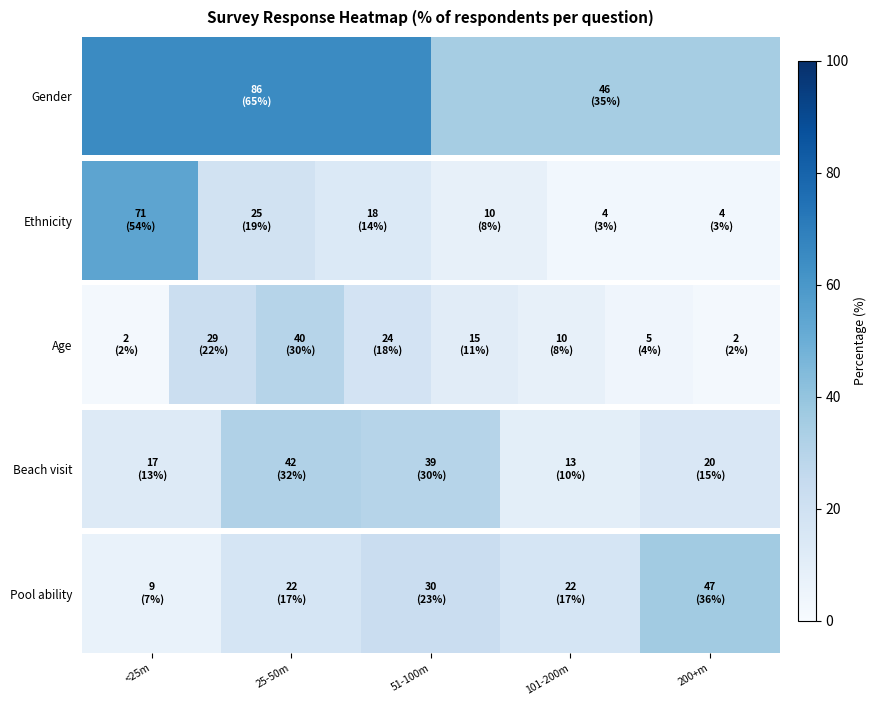

What is the difference between the values at 101-200m and 51-100m?

6